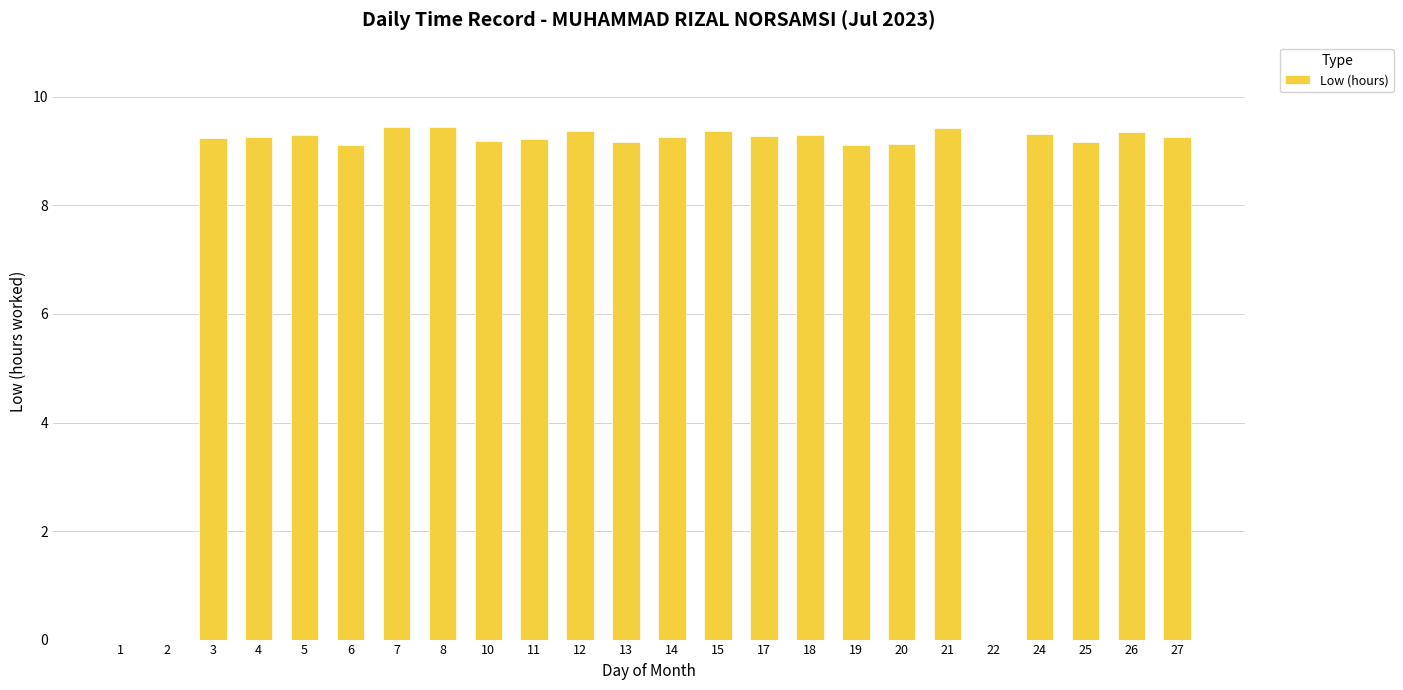

At which label does the data first exceed 9?

3